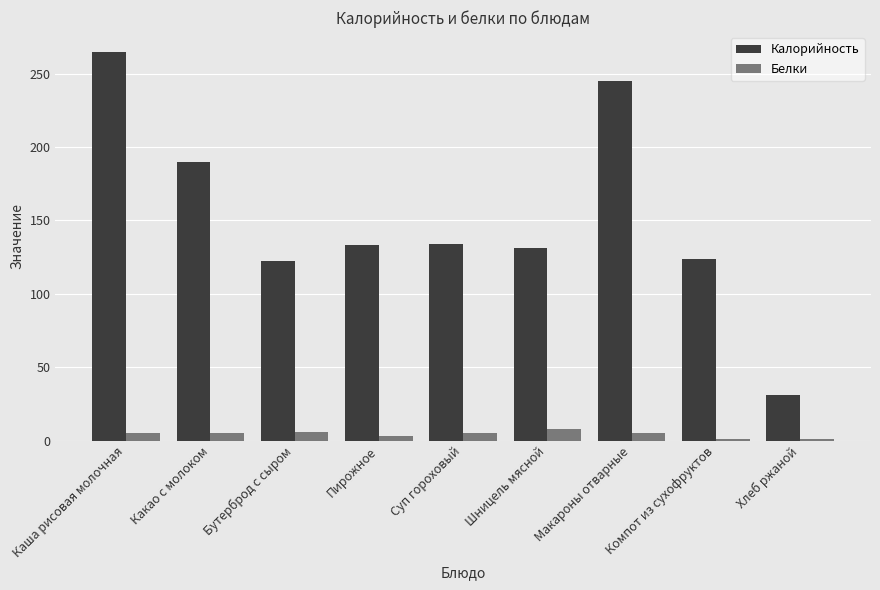

How many data points in Калорийность are less than 133?

4